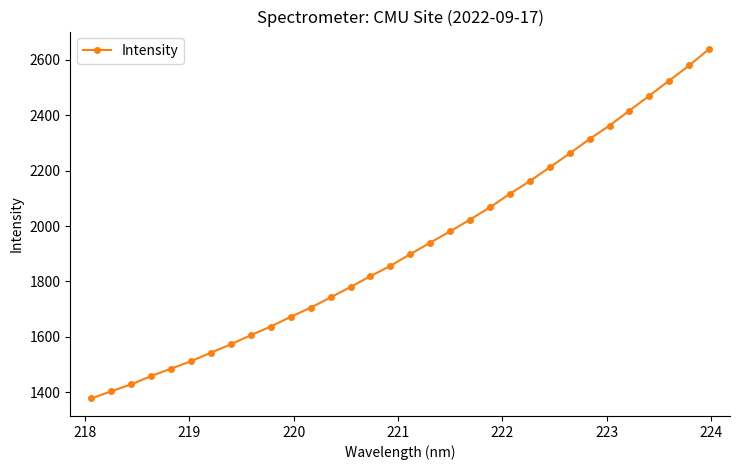

What is the greatest value displayed?

2639.1